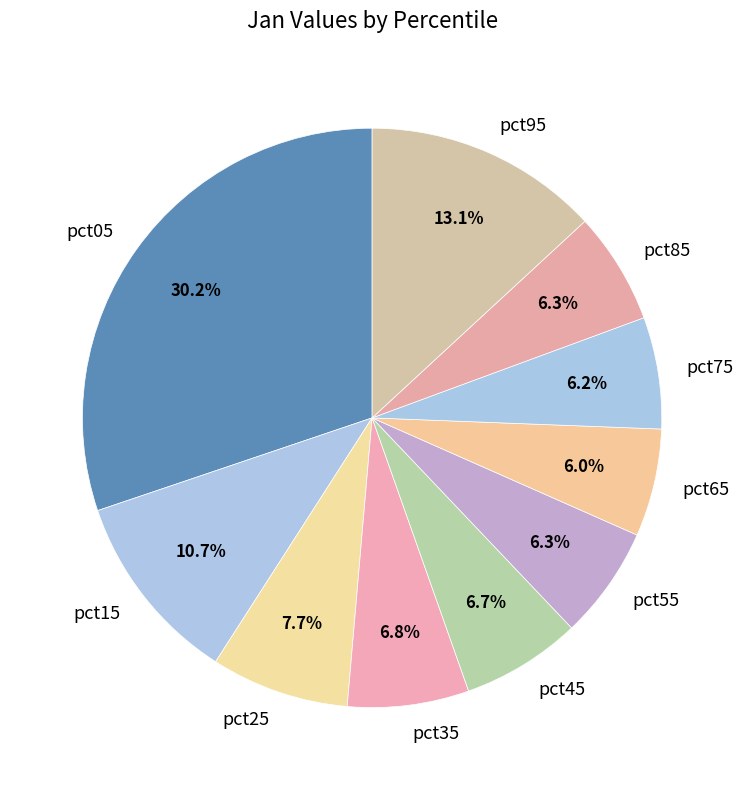

True or false: pct15 accounts for 11% of the total.

True